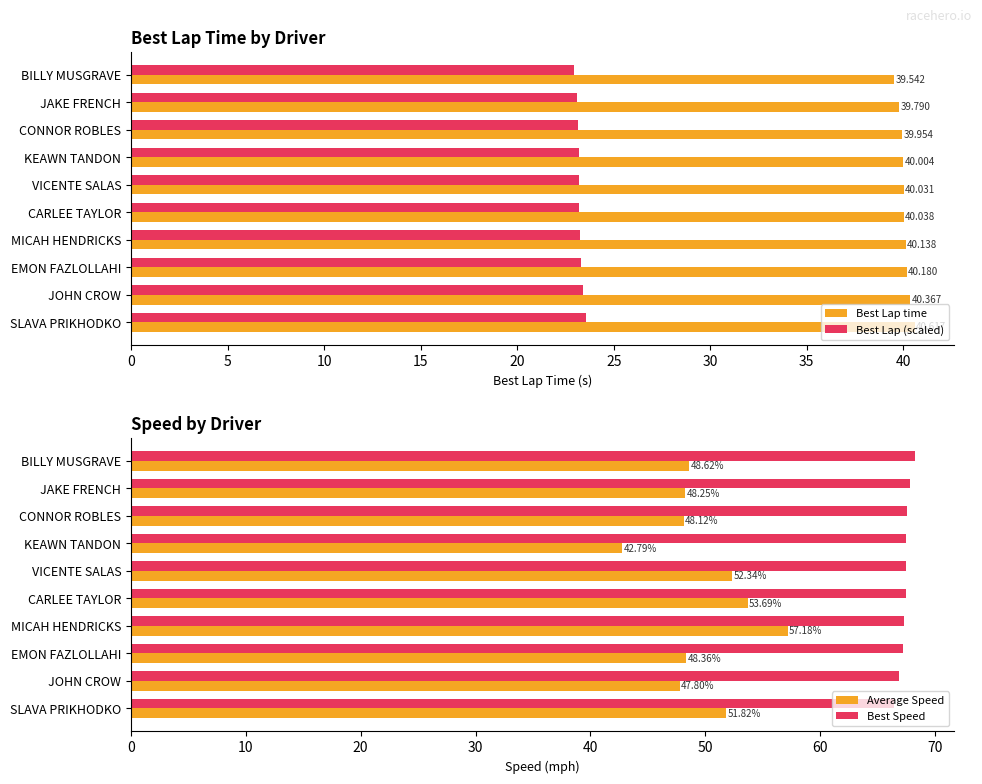

Does the chart contain any negative values?

No